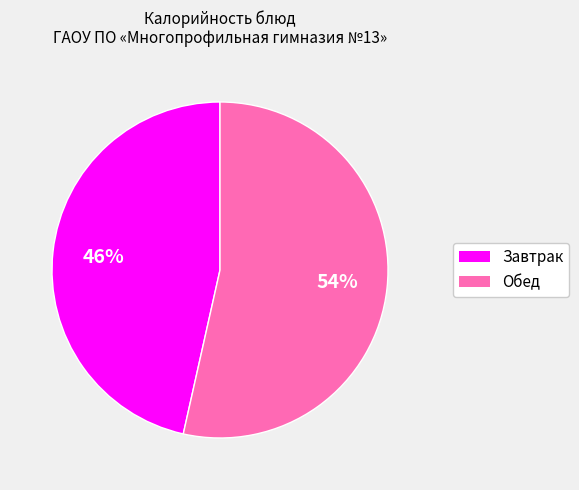

Is there a majority slice in this chart?

Yes